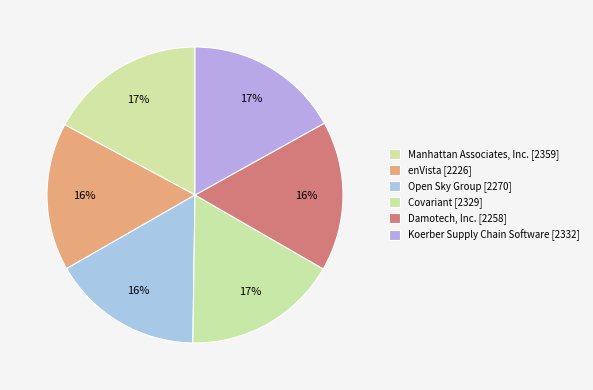

True or false: Damotech, Inc. [2258] accounts for 29% of the total.

False